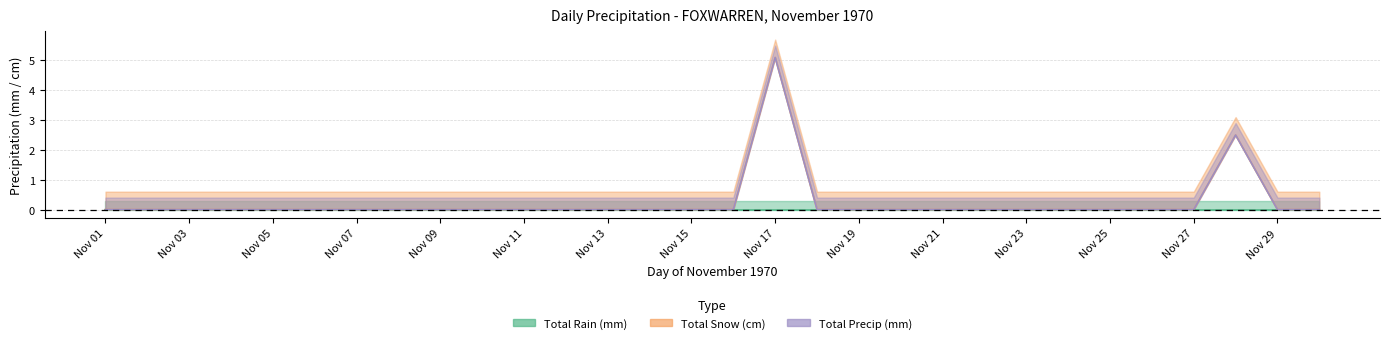

How many values in Total Precip (mm) are above zero?

2